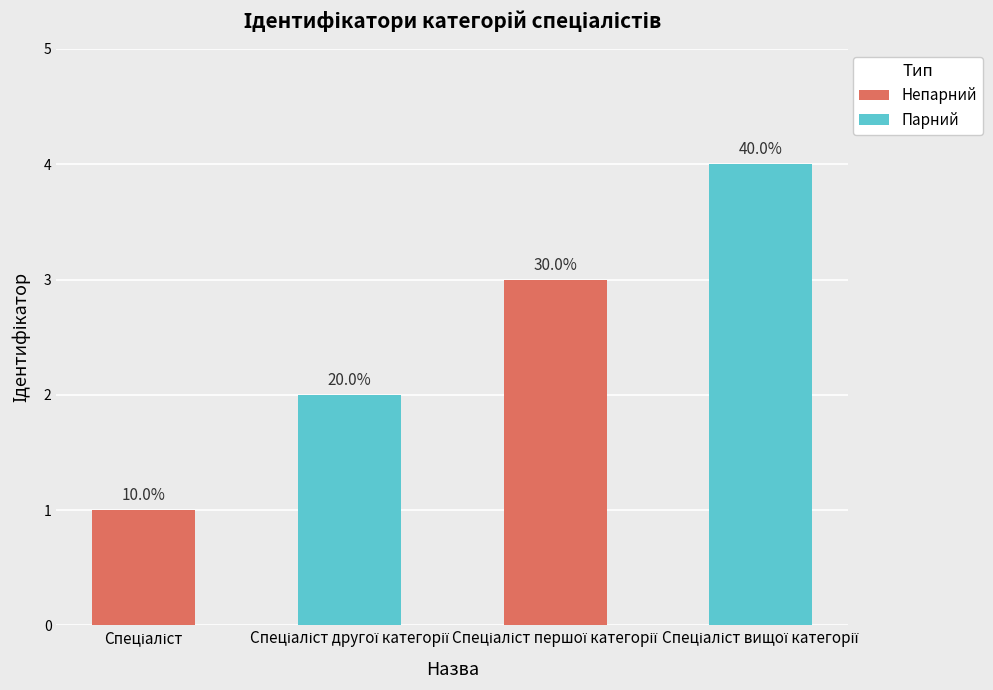

The chart shows a value of 1 at Спеціаліст. True or false?

True